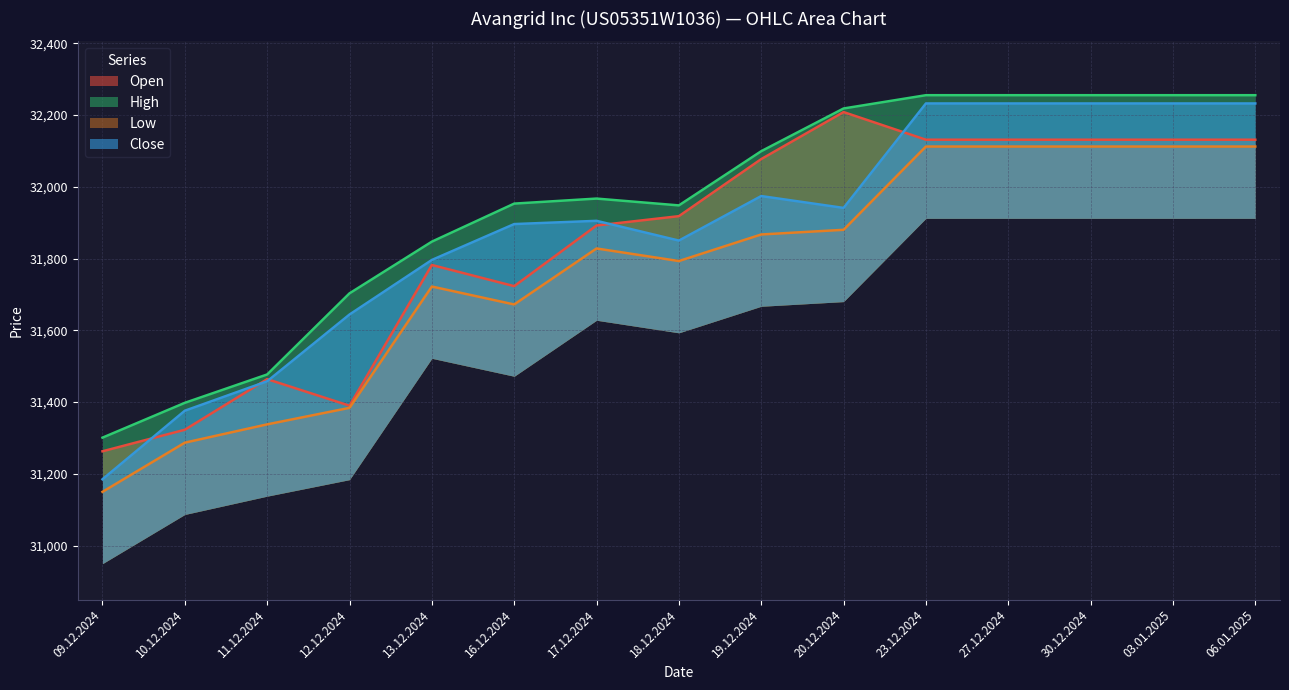

Reading right to left, extract all data points from this chart.

Open: 06.01.2025=32131	03.01.2025=32131	30.12.2024=32131	27.12.2024=32131	23.12.2024=32131	20.12.2024=32208	19.12.2024=32077	18.12.2024=31918	17.12.2024=31892	16.12.2024=31723	13.12.2024=31782	12.12.2024=31390	11.12.2024=31464	10.12.2024=31323	09.12.2024=31263
High: 06.01.2025=32255	03.01.2025=32255	30.12.2024=32255	27.12.2024=32255	23.12.2024=32255	20.12.2024=32218	19.12.2024=32099	18.12.2024=31948	17.12.2024=31967	16.12.2024=31953	13.12.2024=31847	12.12.2024=31703	11.12.2024=31477	10.12.2024=31398	09.12.2024=31301
Low: 06.01.2025=32112	03.01.2025=32112	30.12.2024=32112	27.12.2024=32112	23.12.2024=32112	20.12.2024=31880	19.12.2024=31867	18.12.2024=31793	17.12.2024=31828	16.12.2024=31672	13.12.2024=31722	12.12.2024=31384	11.12.2024=31338	10.12.2024=31287	09.12.2024=31150
Close: 06.01.2025=32232	03.01.2025=32232	30.12.2024=32232	27.12.2024=32232	23.12.2024=32232	20.12.2024=31941	19.12.2024=31974	18.12.2024=31850	17.12.2024=31905	16.12.2024=31896	13.12.2024=31796	12.12.2024=31644	11.12.2024=31458	10.12.2024=31376	09.12.2024=31185